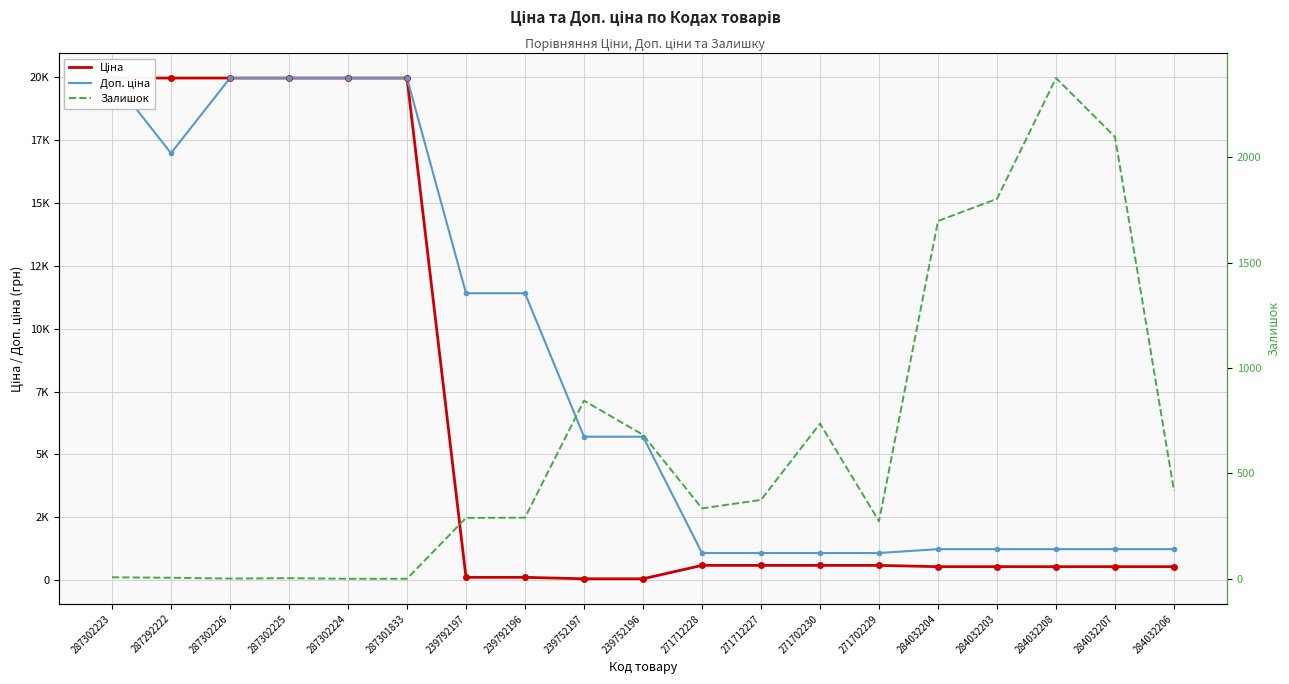

What is the minimum value for Ціна?

57.0